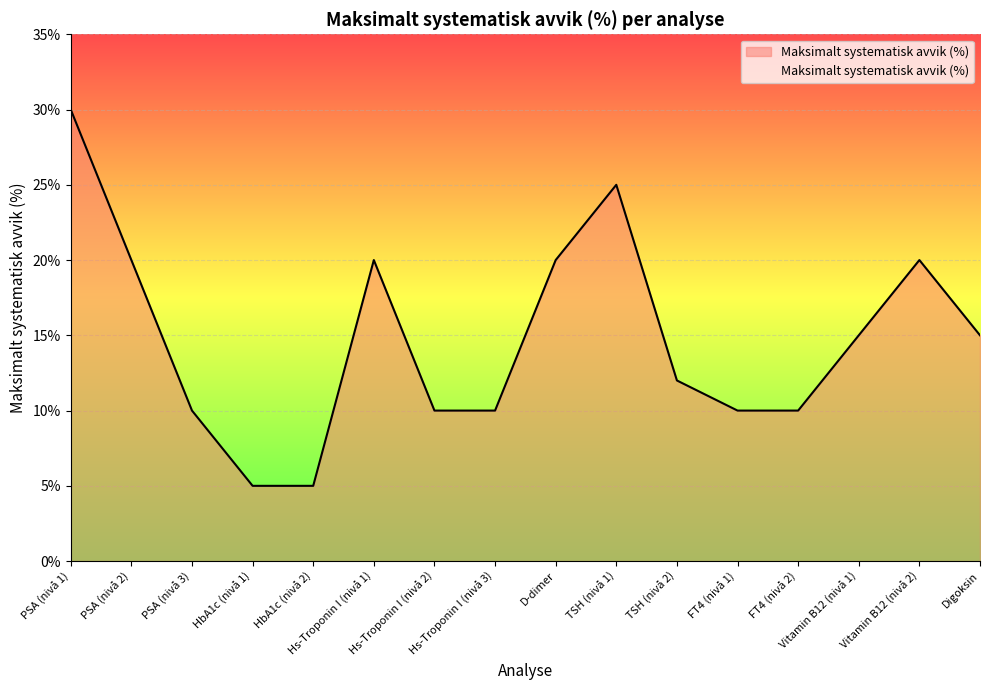

What is the change in value from PSA (nivå 1) to Digoksin?

-15